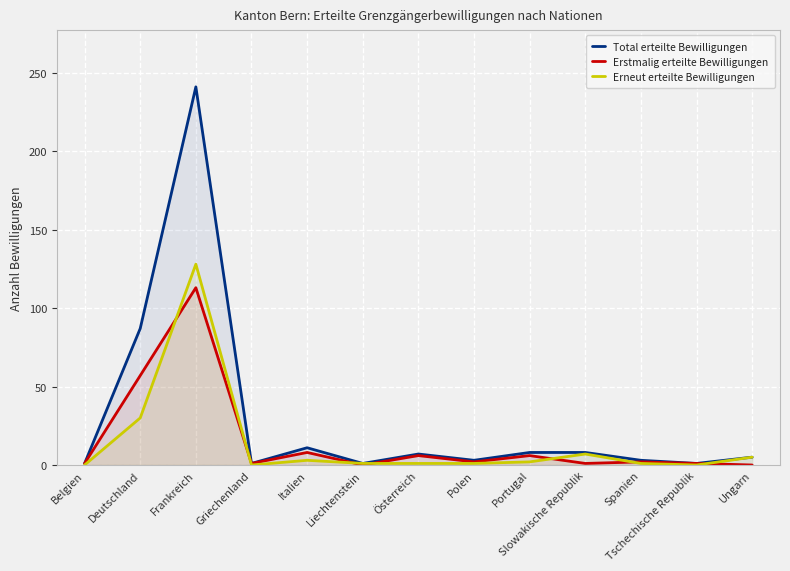

At Italien, list the series in order from smallest to largest.

Erneut erteilte Bewilligungen, Erstmalig erteilte Bewilligungen, Total erteilte Bewilligungen